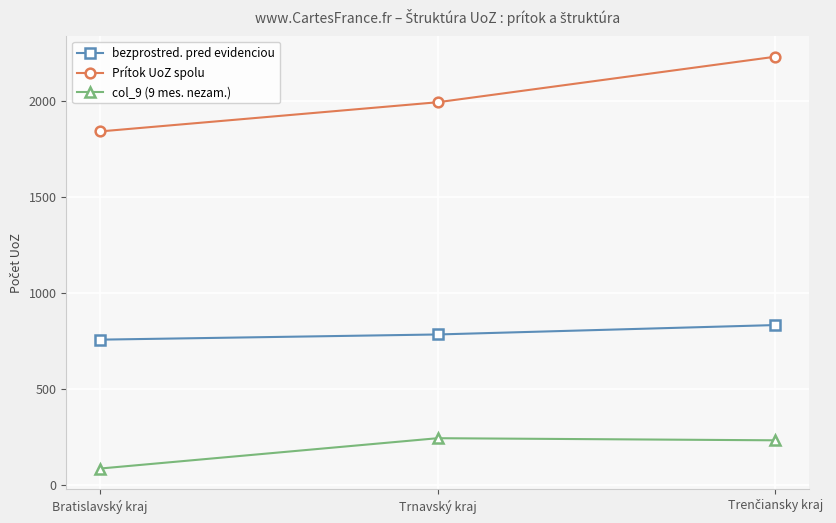

Which series has the largest range (max minus min)?

Prítok UoZ spolu